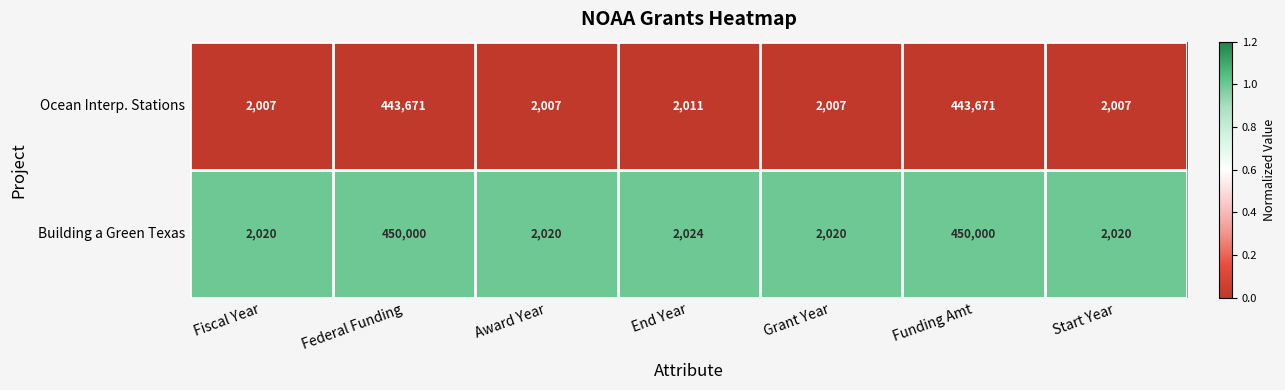

Reading left to right, extract all data points from this chart.

Ocean Interp. Stations: Fiscal Year=2007	Federal Funding=443671	Award Year=2007	End Year=2011	Grant Year=2007	Funding Amt=443671	Start Year=2007
Building a Green Texas: Fiscal Year=2020	Federal Funding=450000	Award Year=2020	End Year=2024	Grant Year=2020	Funding Amt=450000	Start Year=2020